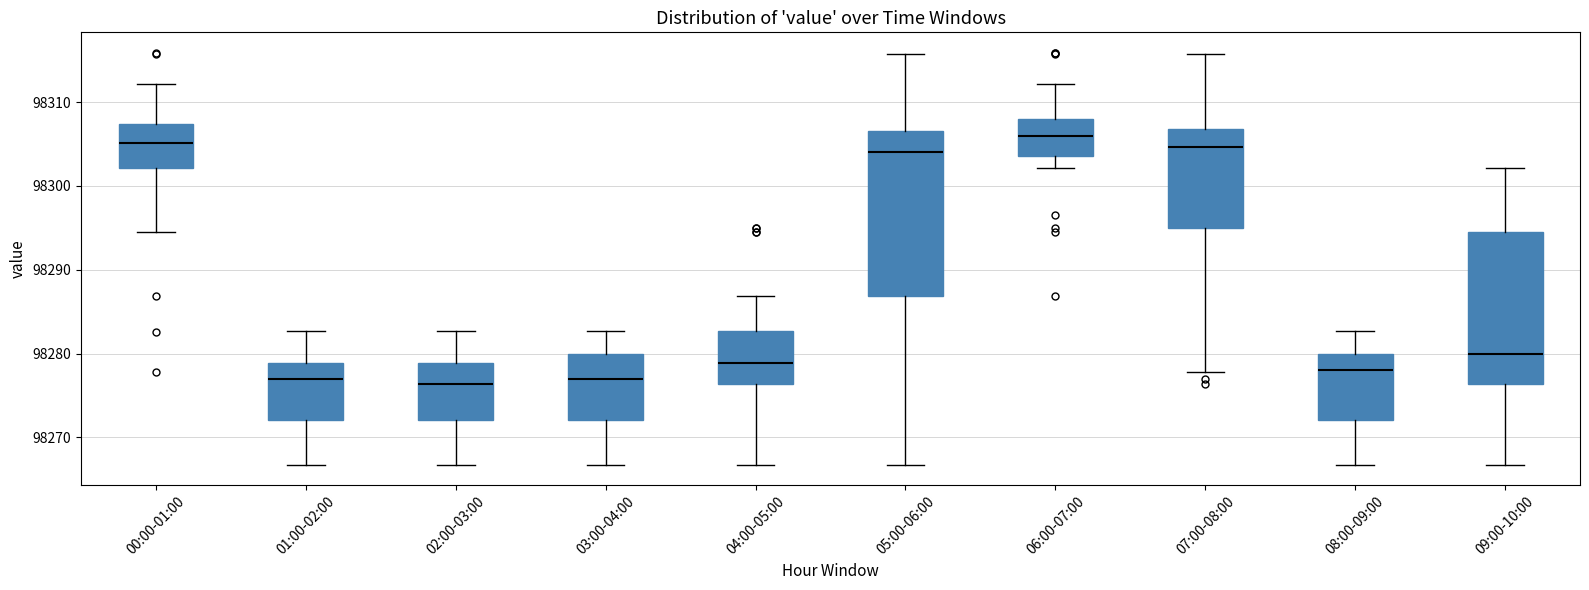

Reading left to right, read every box against the y-axis: the position of its median line, the range the box covers, and the ends of its whiskers. The values are not printed on the chart, so give them approximately, as read against the axis.

00:00-01:00: median 98305, box 98302 to 98307, whiskers 98295 to 98312
01:00-02:00: median 98277, box 98272 to 98279, whiskers 98267 to 98283
02:00-03:00: median 98276, box 98272 to 98279, whiskers 98267 to 98283
03:00-04:00: median 98277, box 98272 to 98280, whiskers 98267 to 98283
04:00-05:00: median 98279, box 98276 to 98283, whiskers 98267 to 98287
05:00-06:00: median 98304, box 98287 to 98307, whiskers 98267 to 98316
06:00-07:00: median 98306, box 98304 to 98308, whiskers 98302 to 98312
07:00-08:00: median 98305, box 98295 to 98307, whiskers 98278 to 98316
08:00-09:00: median 98278, box 98272 to 98280, whiskers 98267 to 98283
09:00-10:00: median 98280, box 98276 to 98295, whiskers 98267 to 98302